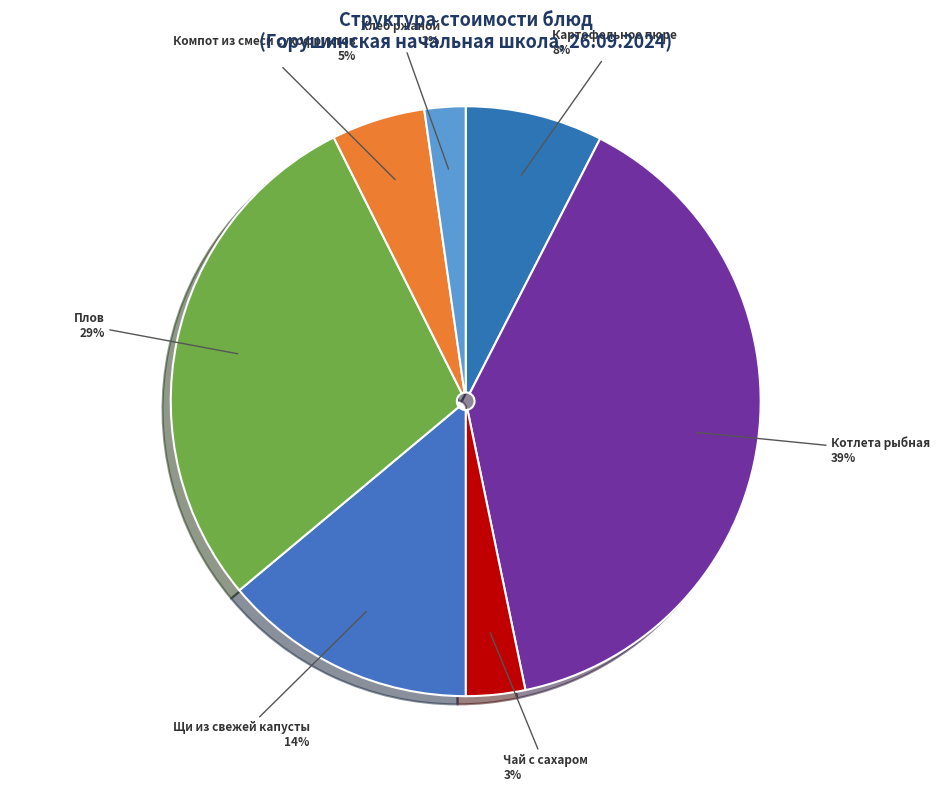

Does any single category account for the majority?

No